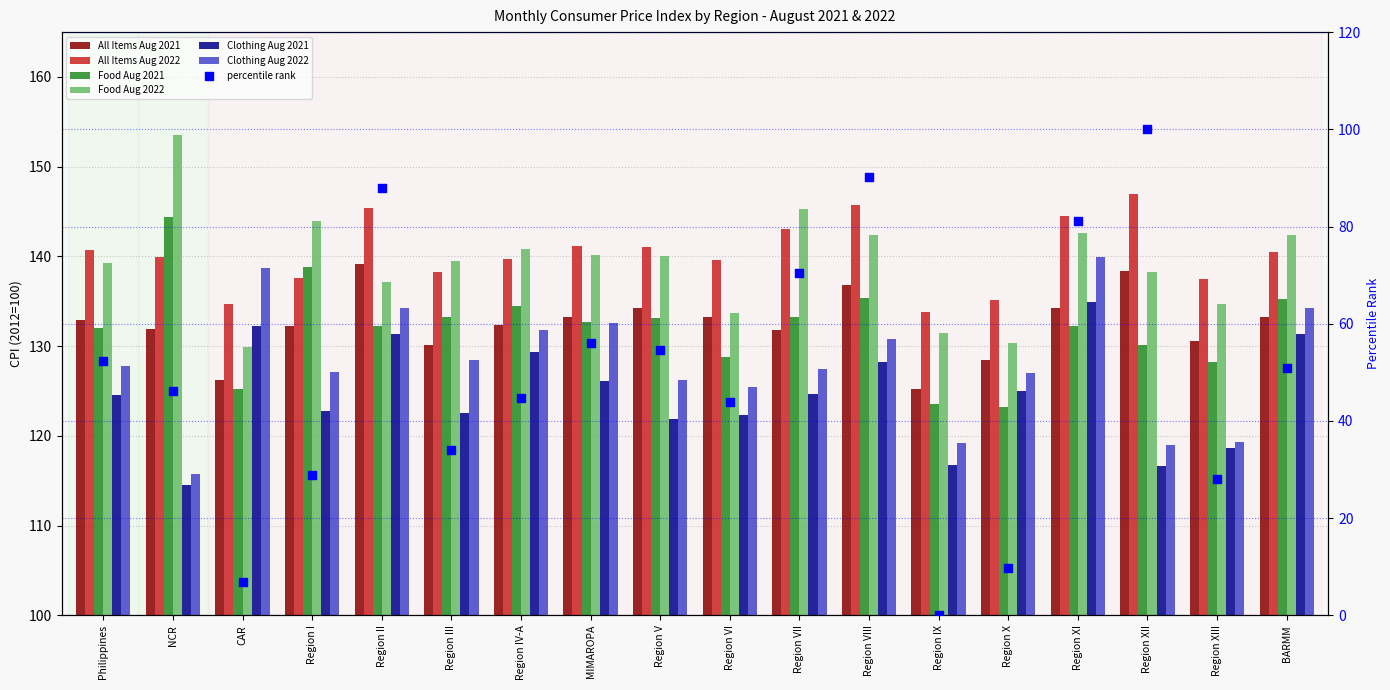

What is the total value across all series at Region XI?

828.3